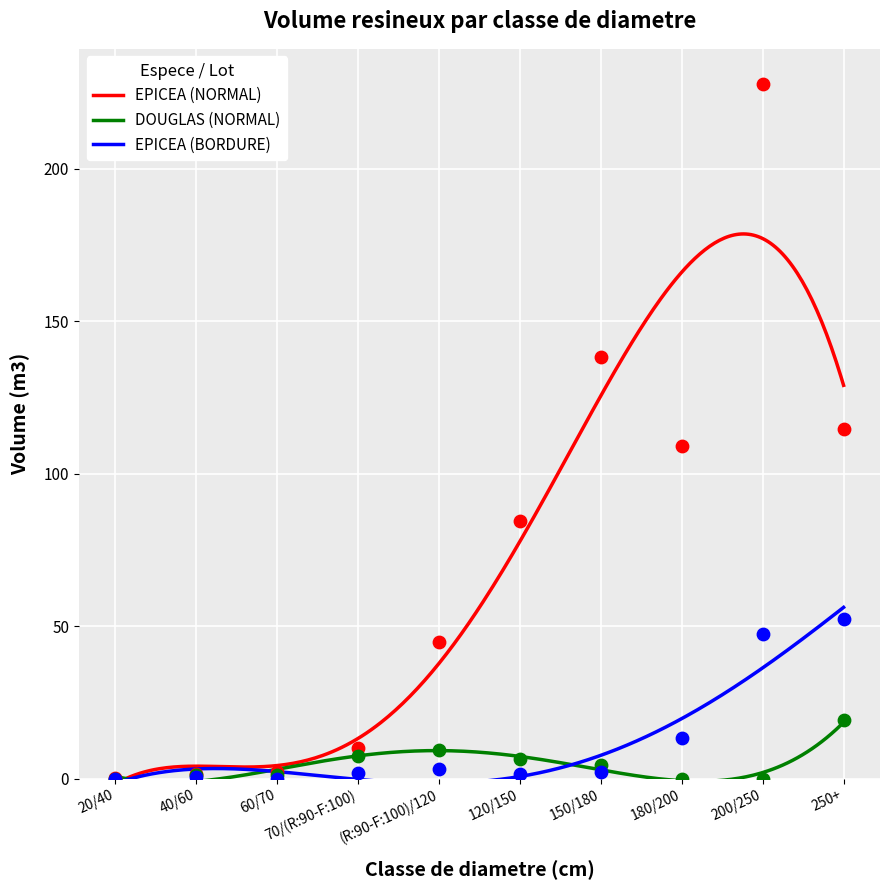

What are all the series names shown in the legend?

EPICEA (NORMAL), DOUGLAS (NORMAL), EPICEA (BORDURE)